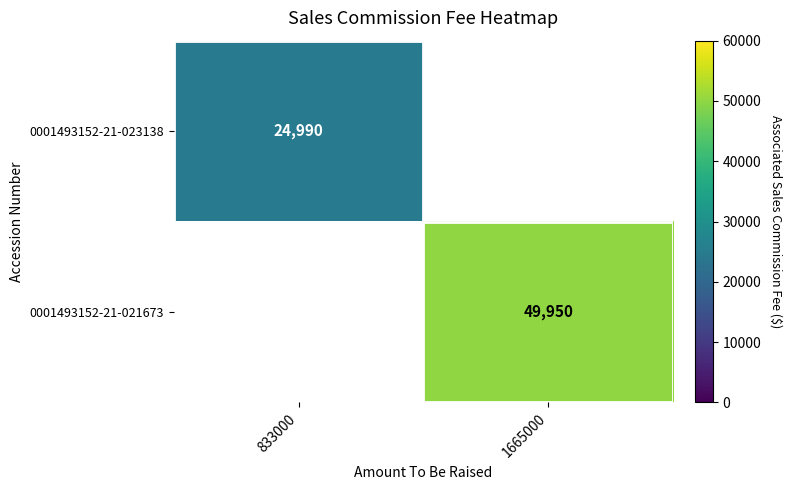

The 0001493152-21-023138 series shows 24990 at 833000. True or false?

True